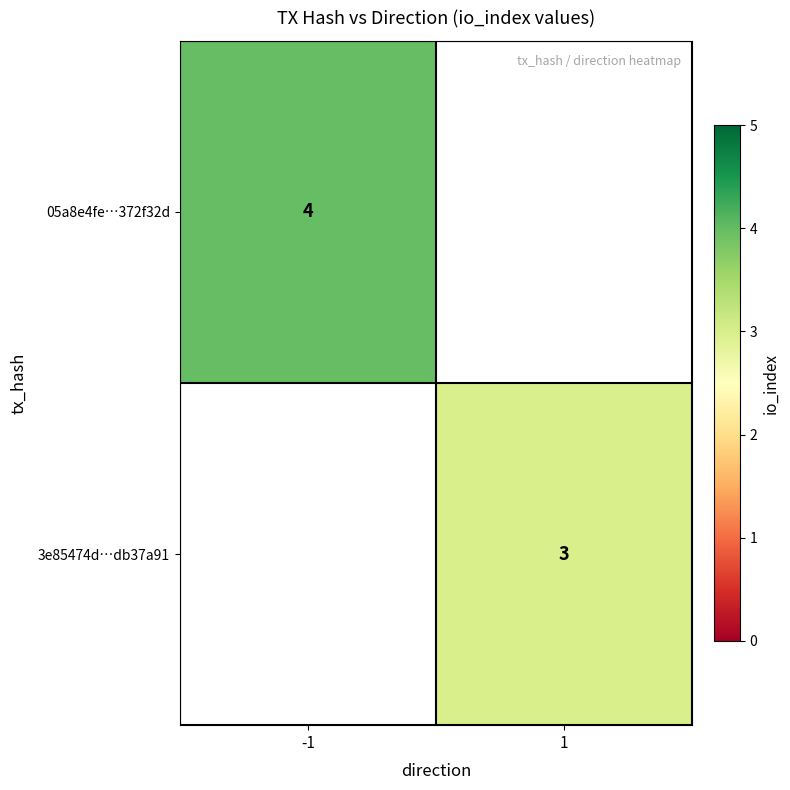

The 3e85474d…db37a91 series shows 4 at 1. True or false?

False